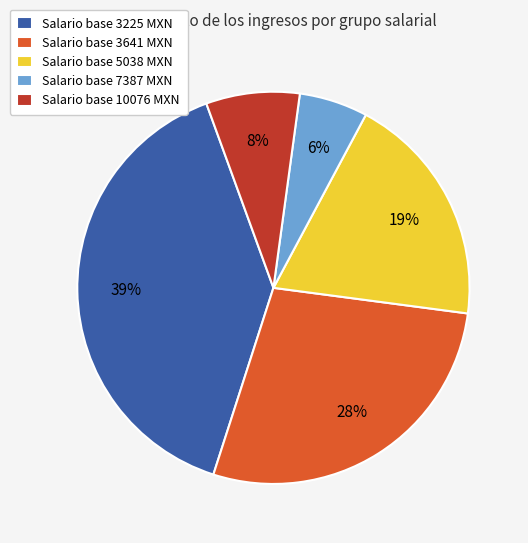

Does any single category account for the majority?

No